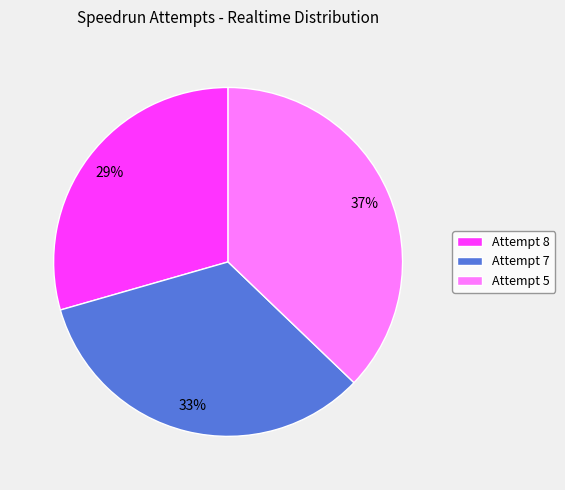

What percentage is the Attempt 7 slice, to the nearest percent?

33%